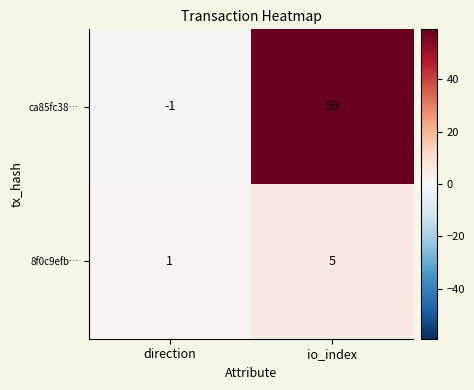

Rank the series at direction from highest to lowest value.

8f0c9efb…, ca85fc38…